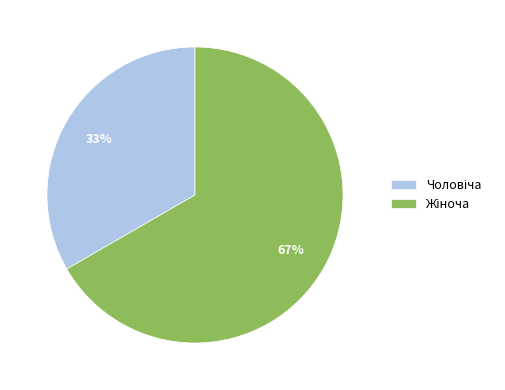

To the nearest percent, what is the average slice percentage?

50%